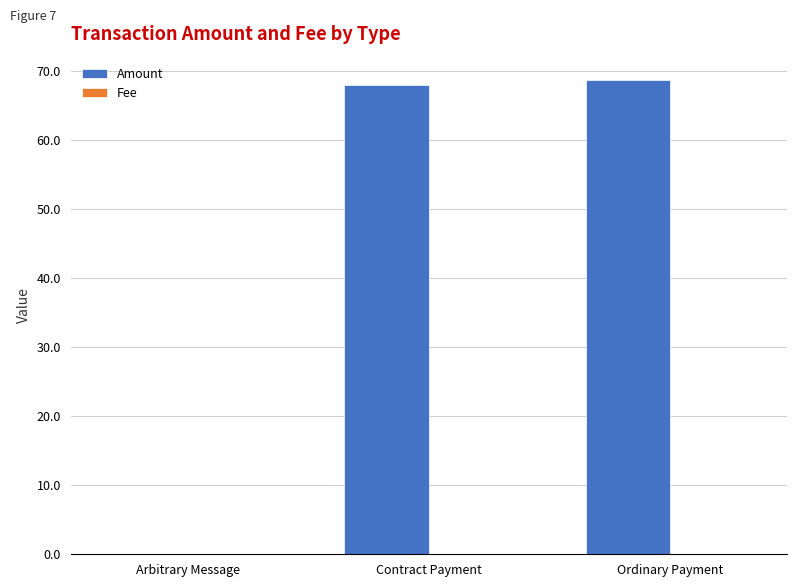

What is the greatest value displayed?

68.6